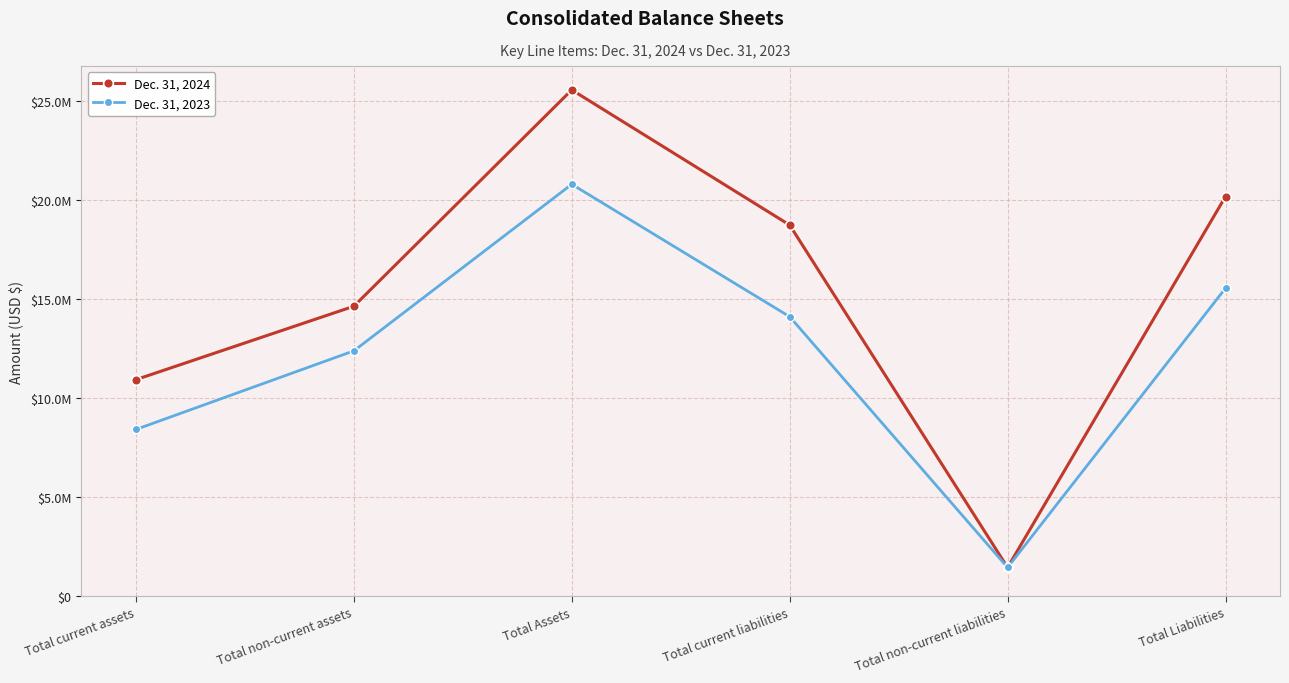

What is the maximum value shown in the chart?

25562849